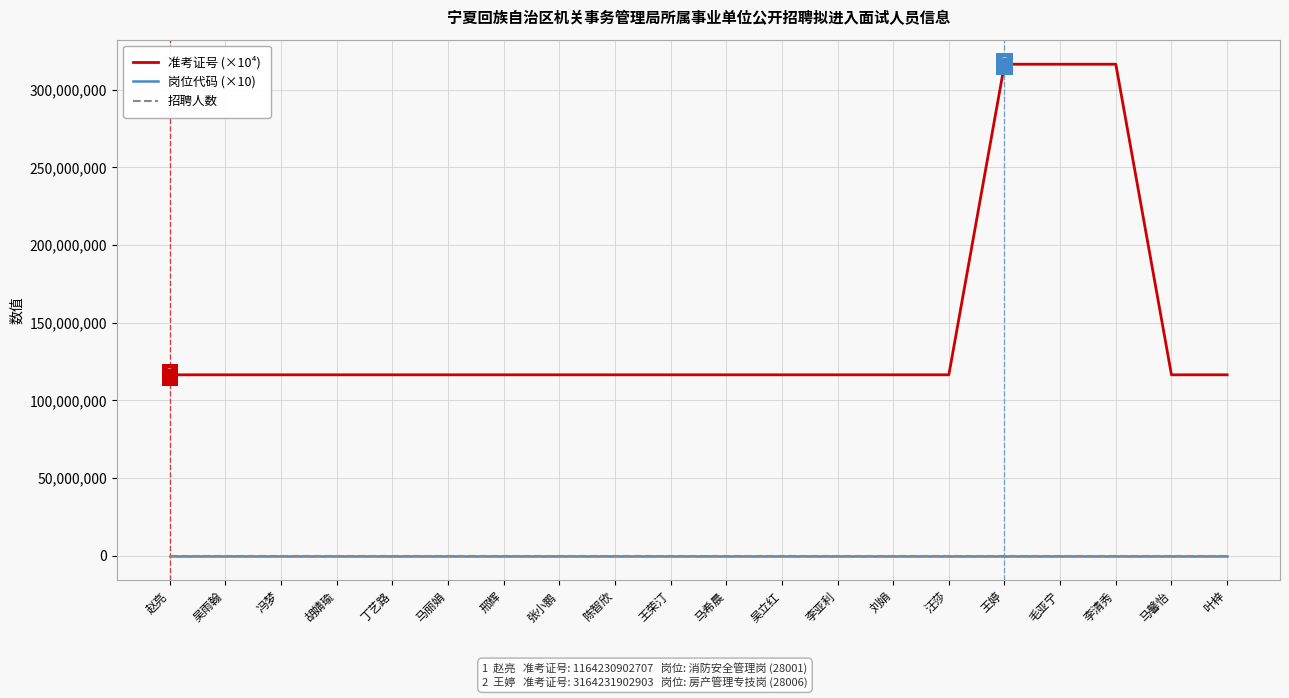

Is the value of 岗位代码 (×10) at 冯梦 greater than the value of 准考证号 (×10⁴) at 李清秀?

No